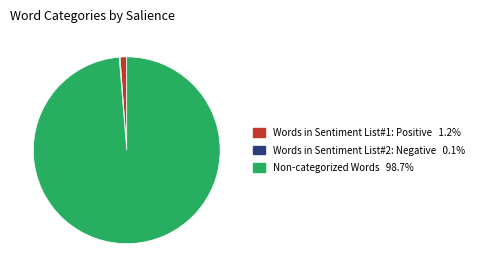

Which category has the biggest portion of the pie?

Non-categorized Words